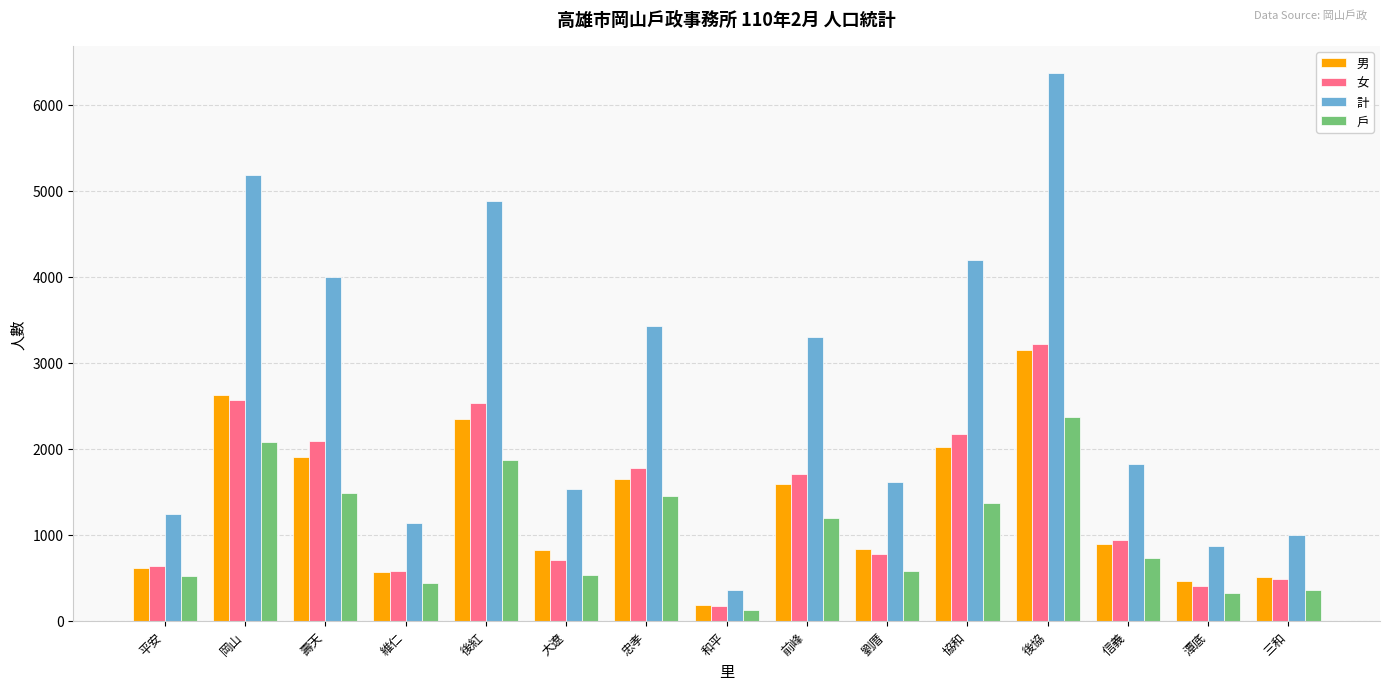

What is the value of the 女 bar at the 1st from the left?

639